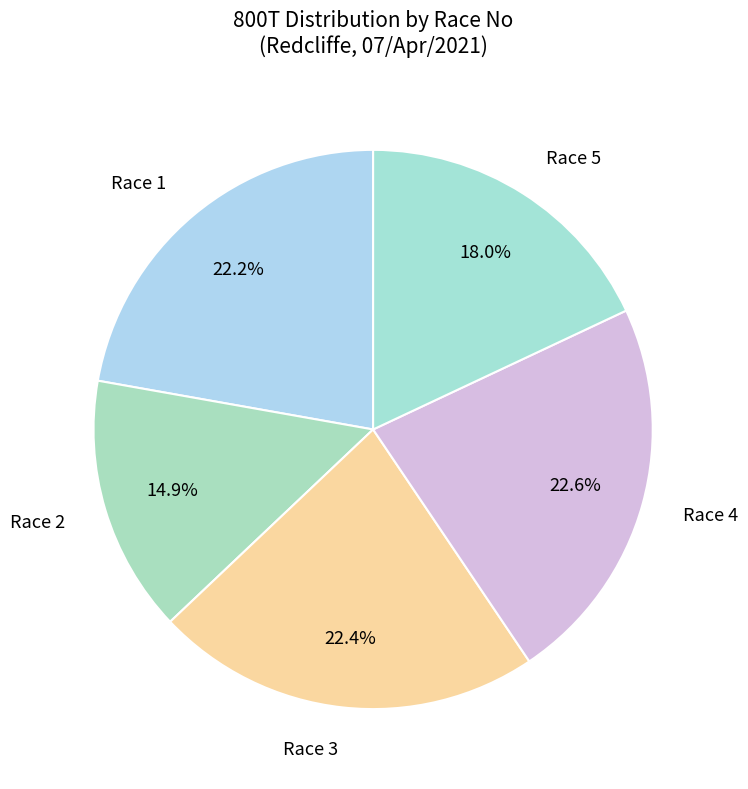

Do Race 5 and Race 4 together represent more than half of the pie?

No